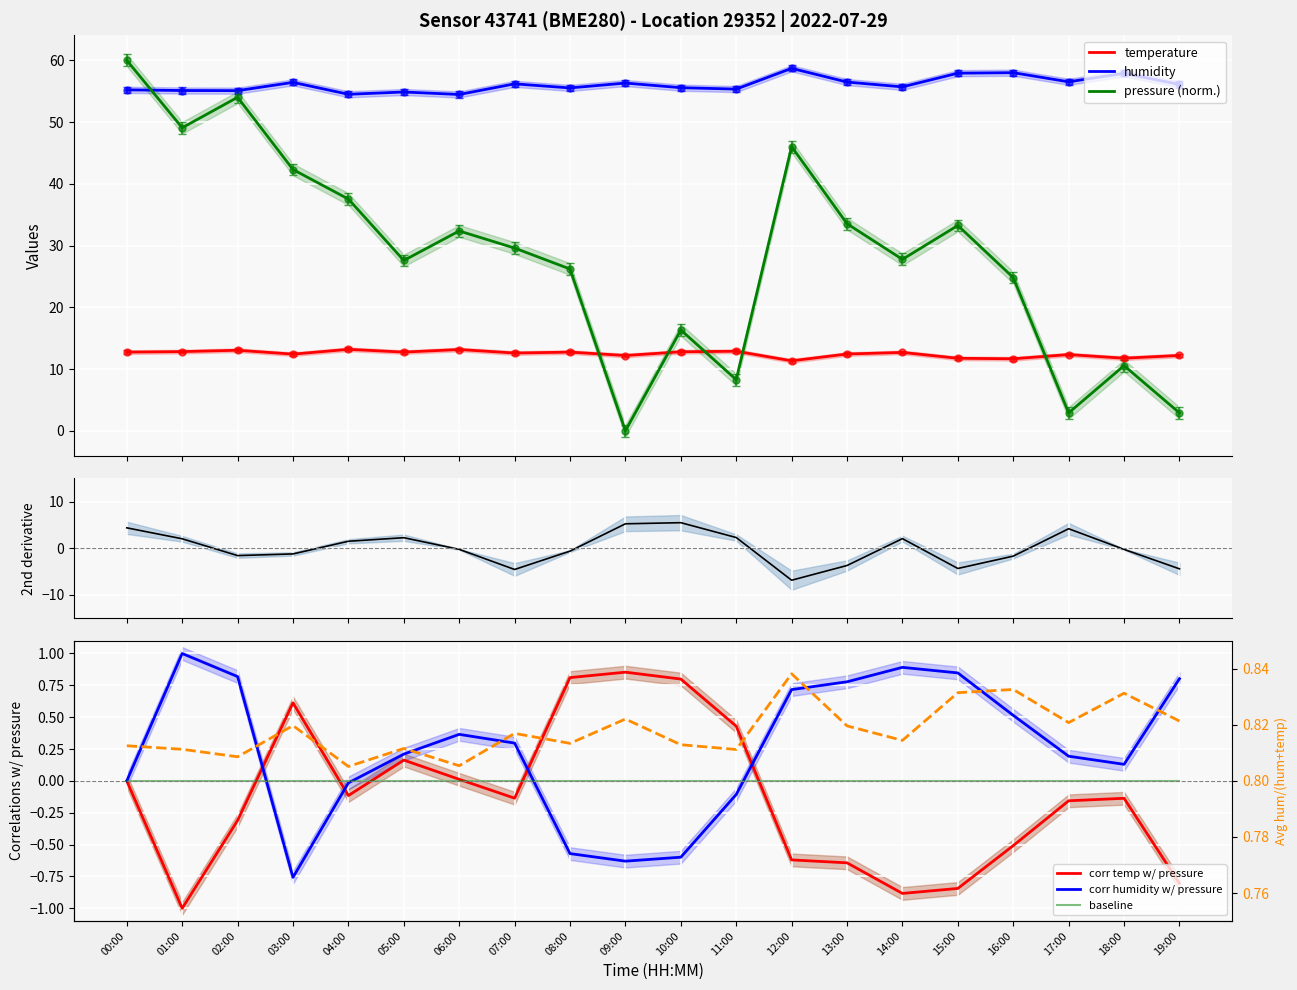

True or false: humidity has more than 0 points higher than both neighbors.

True